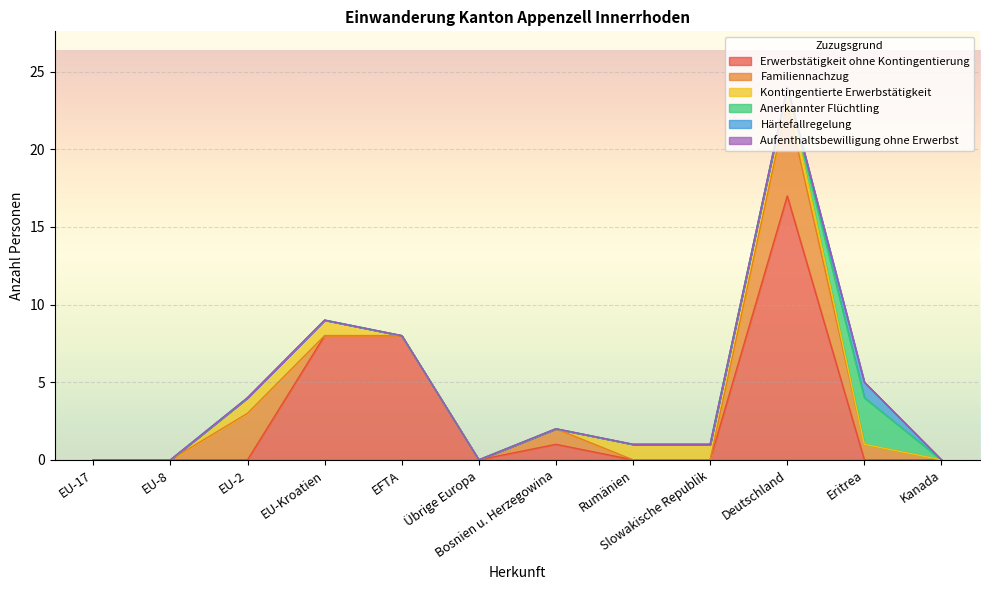

Rank the series by their maximum value, from highest to lowest.

Erwerbstätigkeit ohne Kontingentierung, Familiennachzug, Anerkannter Flüchtling, Kontingentierte Erwerbstätigkeit, Härtefallregelung, Aufenthaltsbewilligung ohne Erwerbst